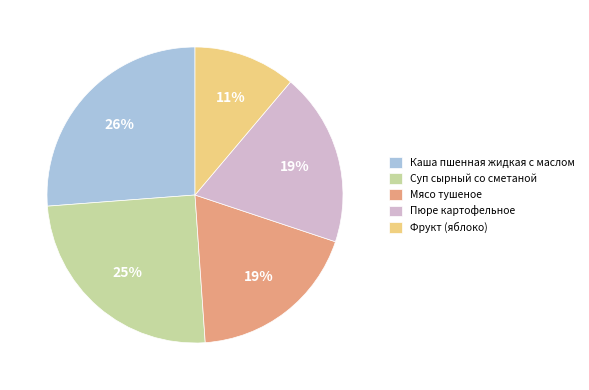

Does any single category account for the majority?

No